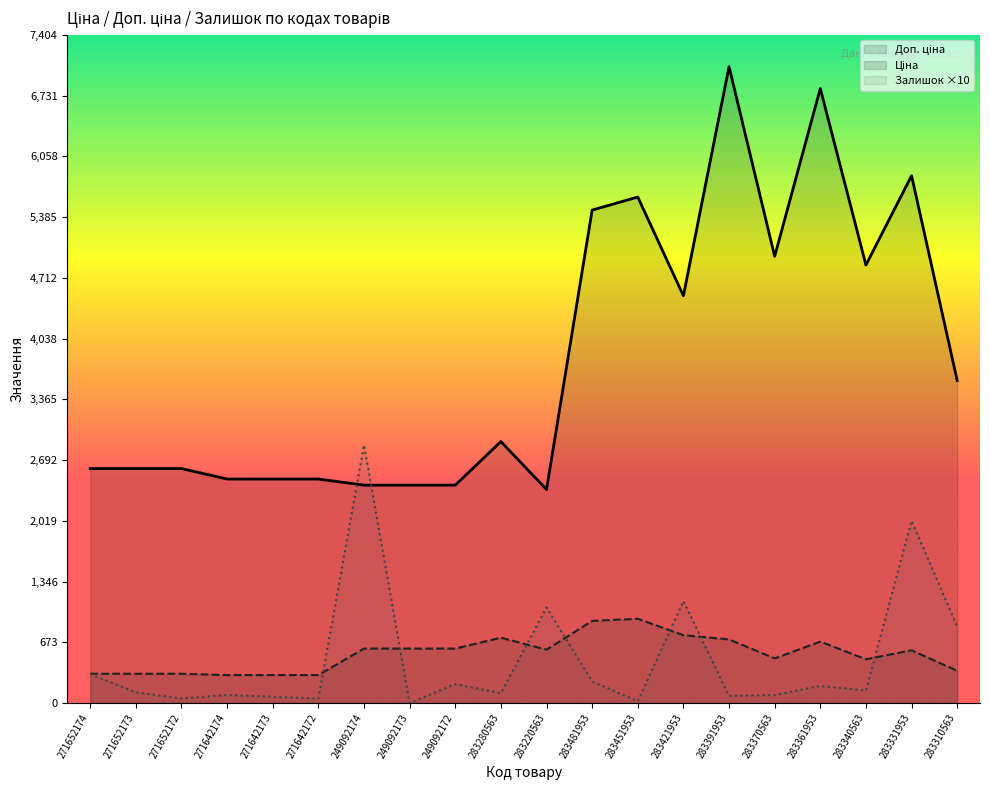

Rank the categories by Залишок value from lowest to highest.

249092173, 283451953, 271652172, 271642172, 271642173, 283391953, 271642174, 283370563, 283280563, 271652173, 283340563, 283361953, 249092172, 283481953, 271652174, 283310563, 283220563, 283421953, 283331953, 249092174